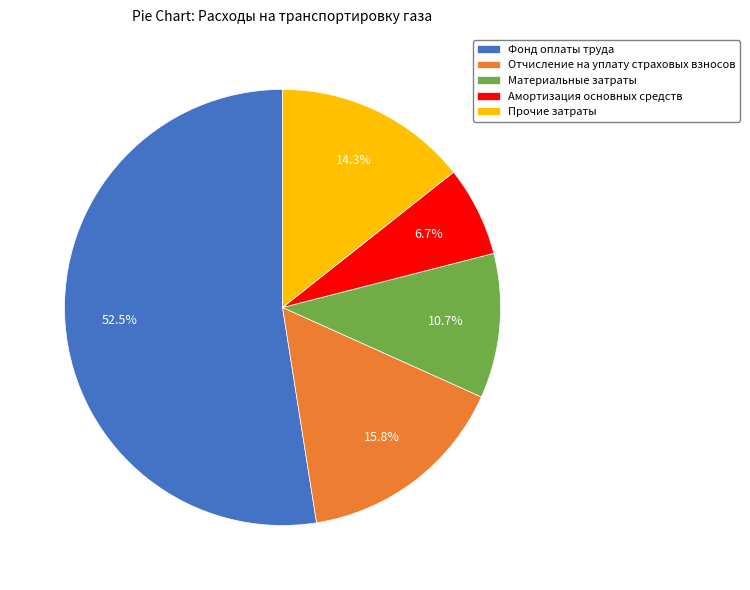

What portion of the pie excludes Прочие затраты?

85.7%